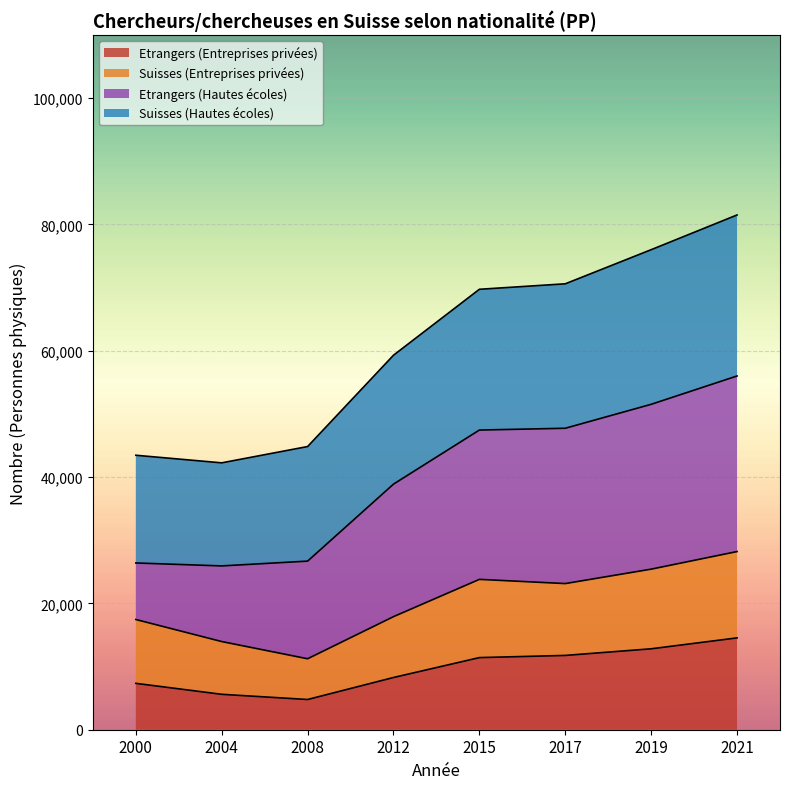

The value of Suisses (Entreprises privées) at 2012 is 6703. True or false?

False